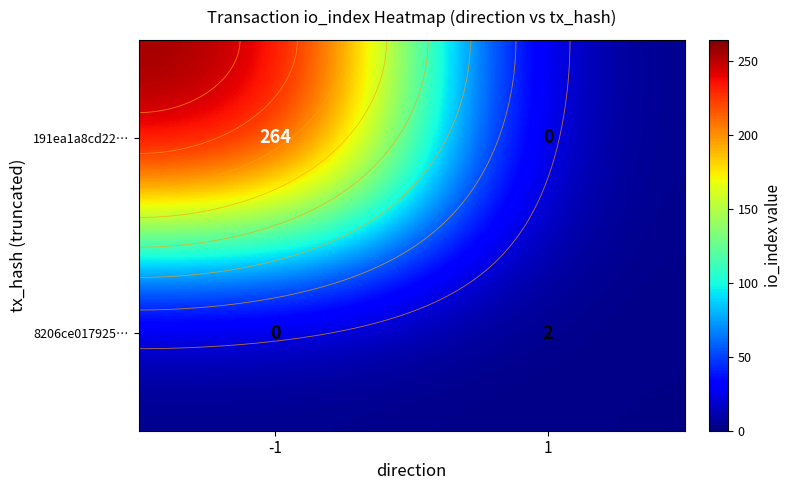

At which label is 8206ce017925… closest to 1?

-1